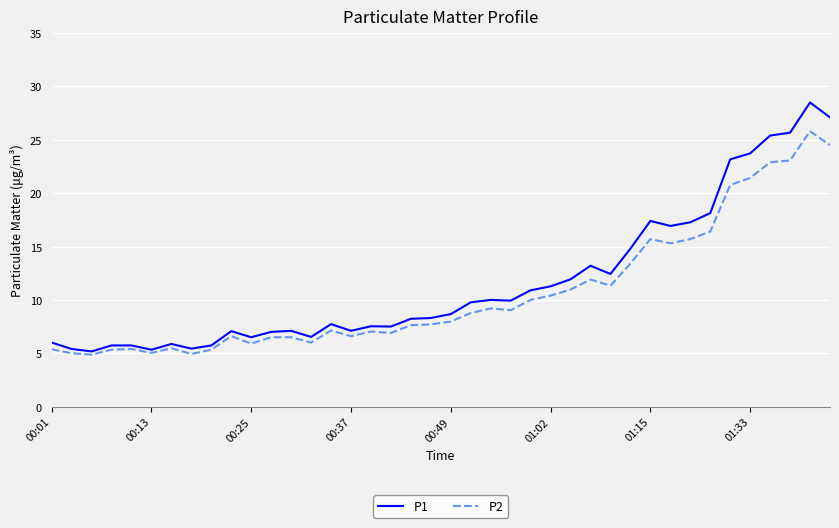

Rank the series by their maximum value, from lowest to highest.

P2, P1